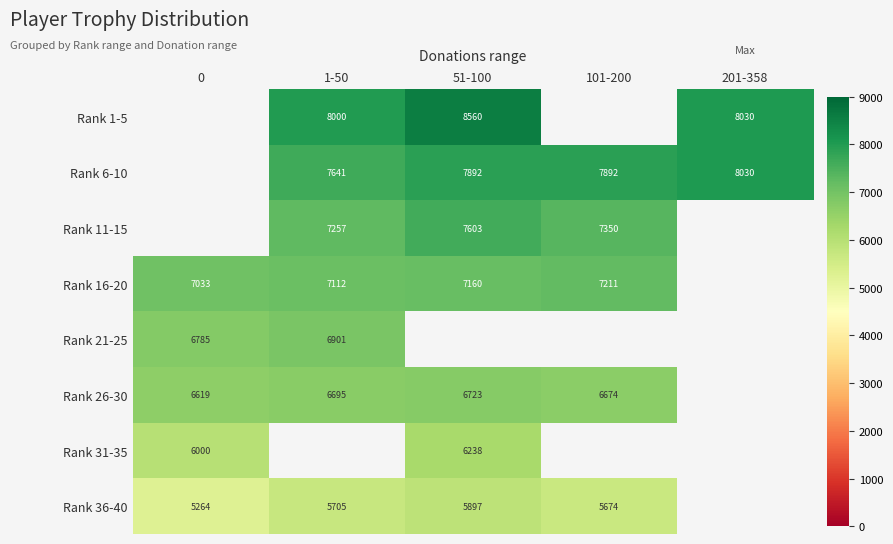

What is the sum of the Rank 21-25 values at 0 and 1-50?

13686